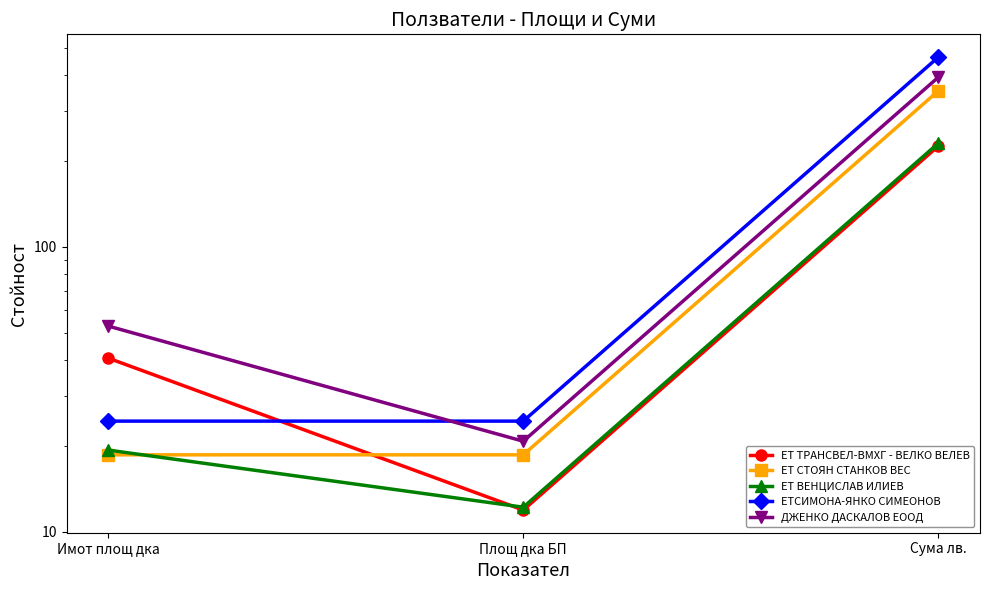

Rank the series by their maximum value, from highest to lowest.

ЕТСИМОНА-ЯНКО СИМЕОНОВ, ДЖЕНКО ДАСКАЛОВ ЕООД, ЕТ СТОЯН СТАНКОВ ВЕС, ЕТ ВЕНЦИСЛАВ ИЛИЕВ, ЕТ ТРАНСВЕЛ-ВМХГ - ВЕЛКО ВЕЛЕВ